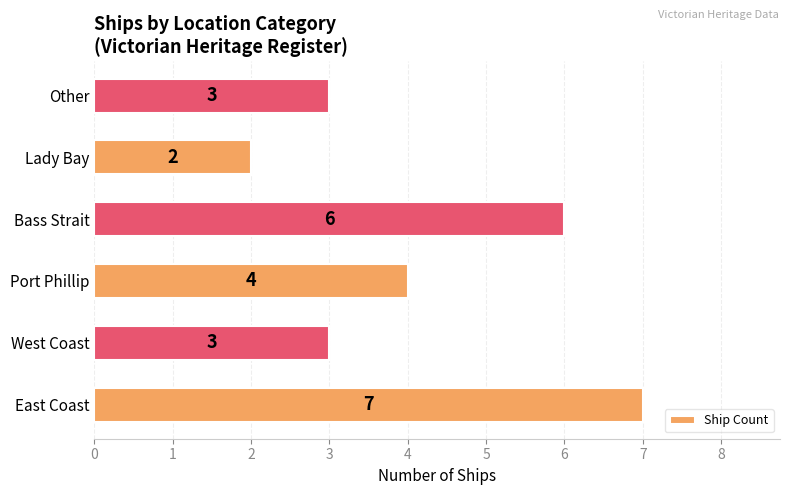

Which has a higher value, Port Phillip or Other?

Port Phillip